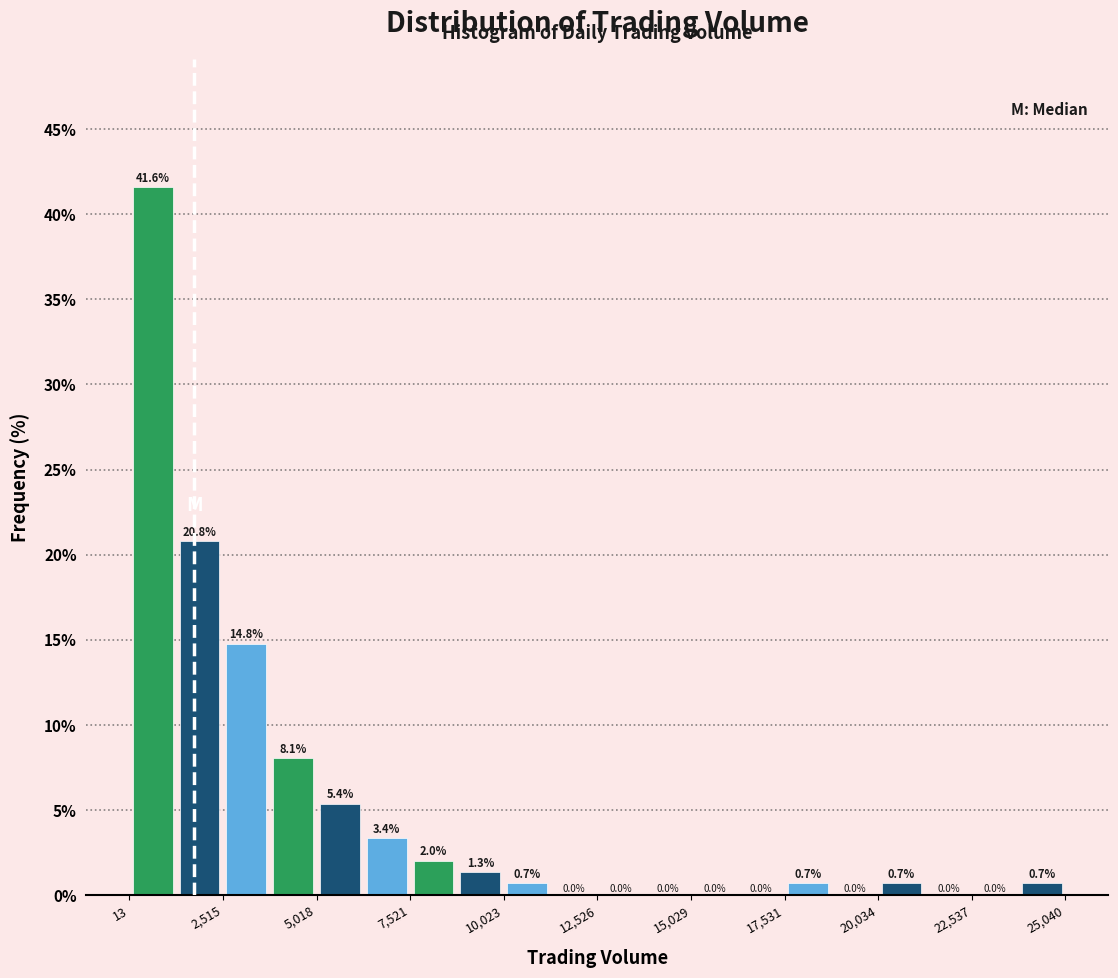

Read against the x-axis, roughly where is the centre of the tallest bar?

500